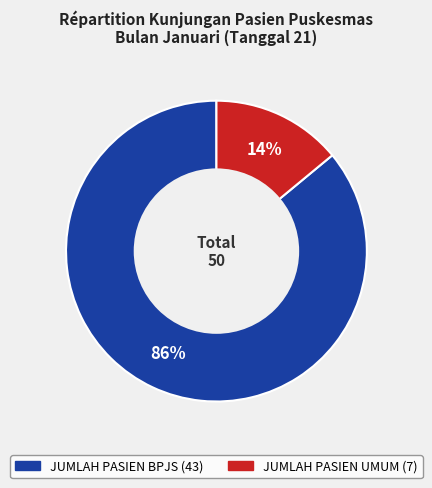

What is the largest slice in the pie chart?

JUMLAH PASIEN BPJS